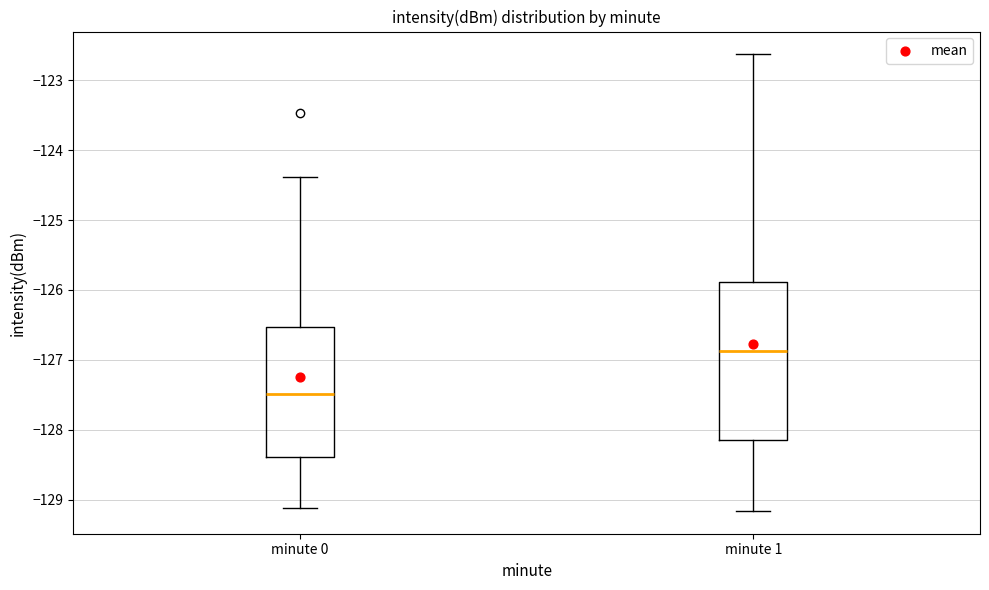

Which box's median line is the lowest?

minute 0